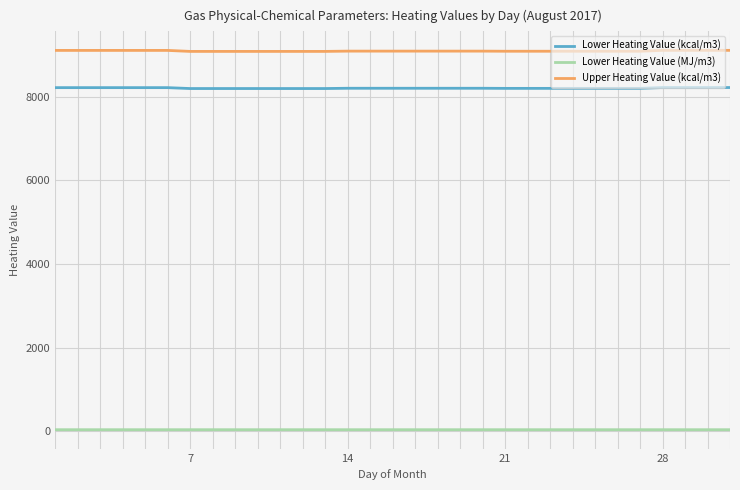

Rank the series by their maximum value, from highest to lowest.

Upper Heating Value (kcal/m3), Lower Heating Value (kcal/m3), Lower Heating Value (MJ/m3)